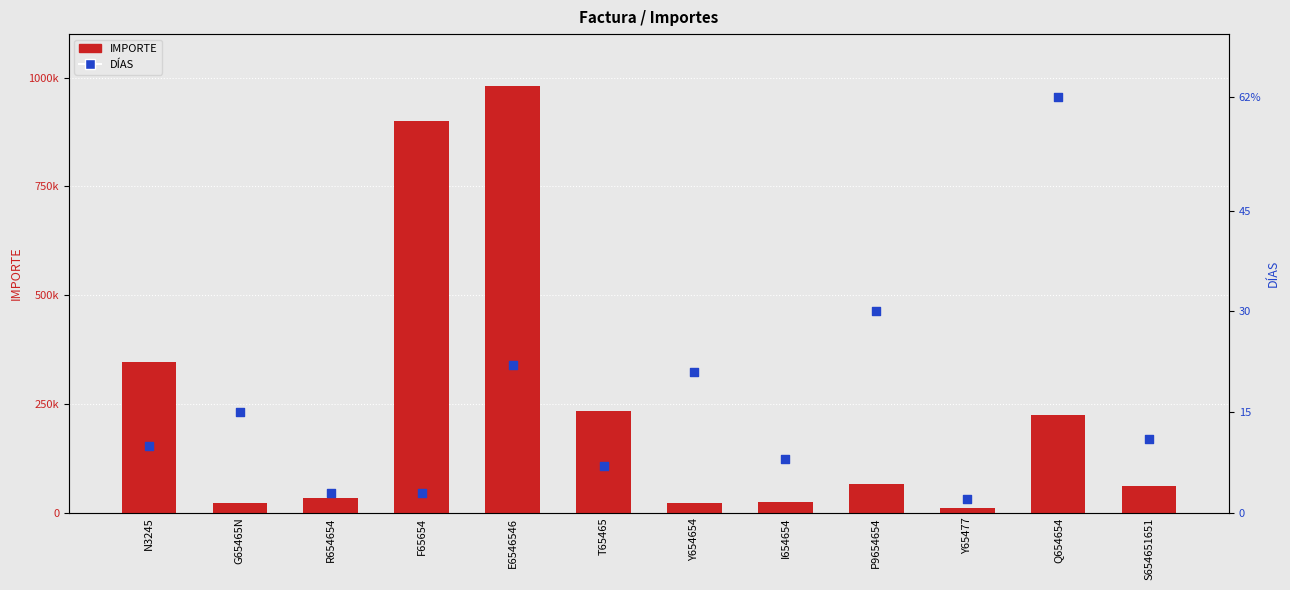

Which series contains the highest Y value?

IMPORTE